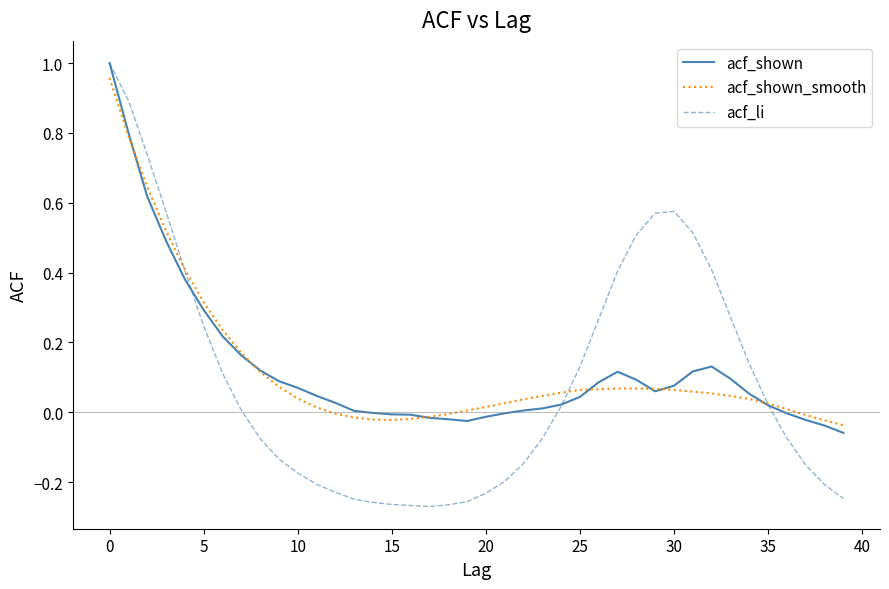

What is the sum of all acf_shown values?

5.0